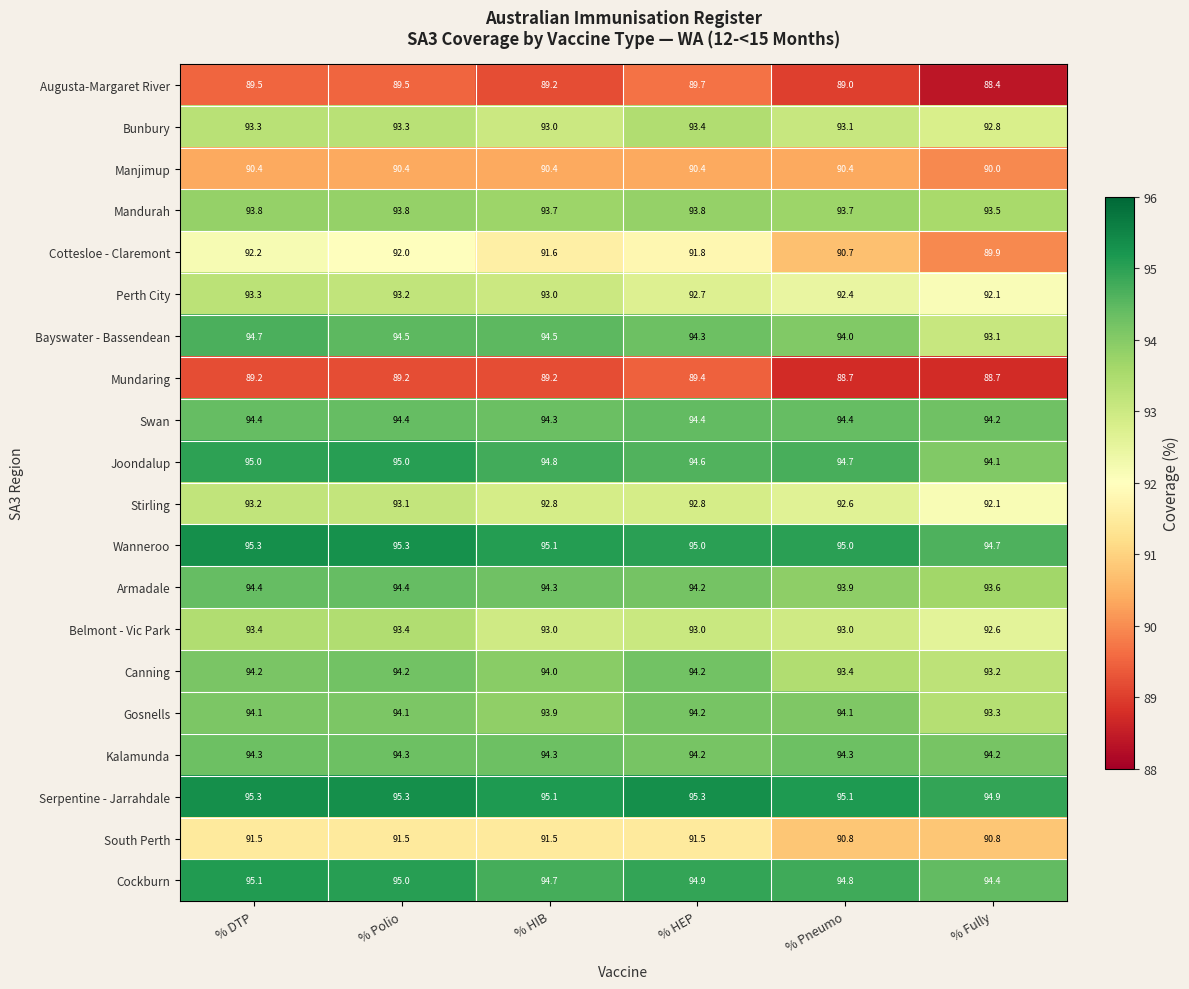

Which series has the largest range (max minus min)?

Cottesloe - Claremont